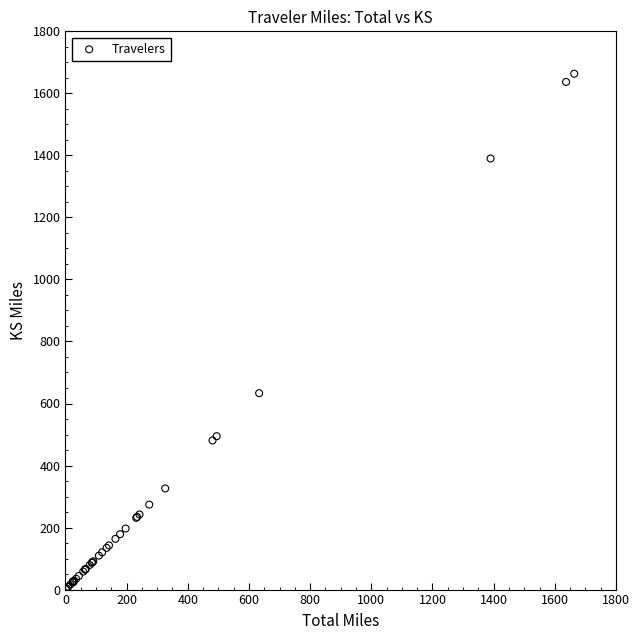

What Y value in the scatter plot is closest to 832?

633.3